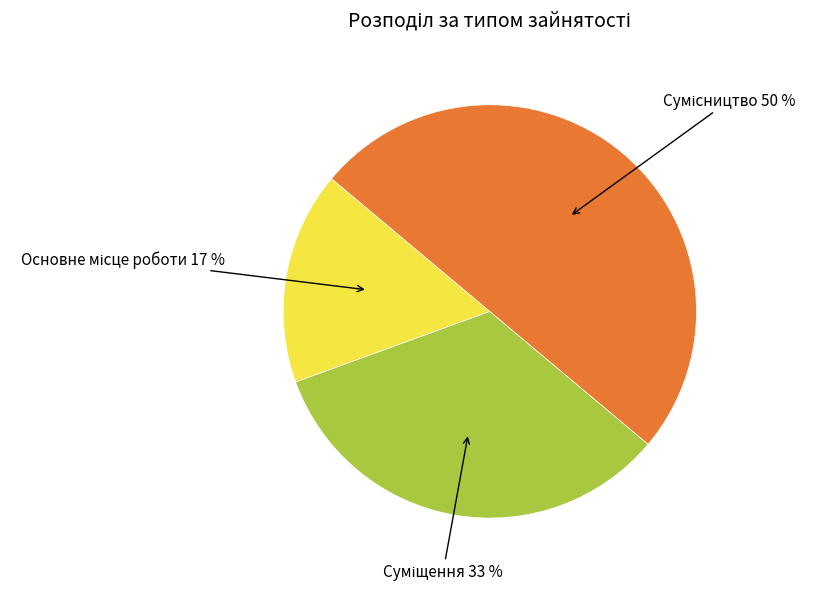

To the nearest percent, what is the average slice percentage?

33%